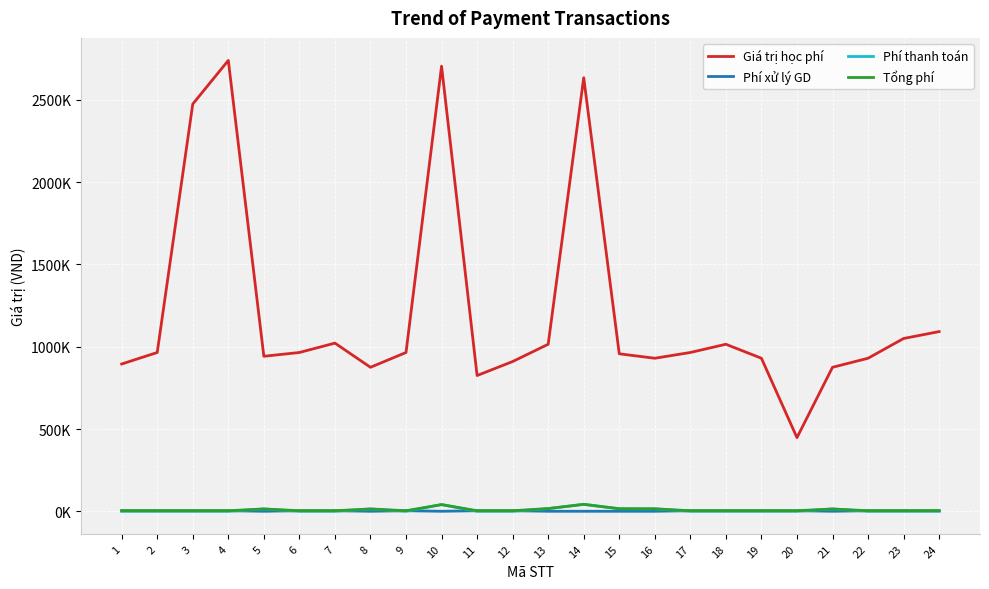

Does the chart display data point markers on the line(s)?

No